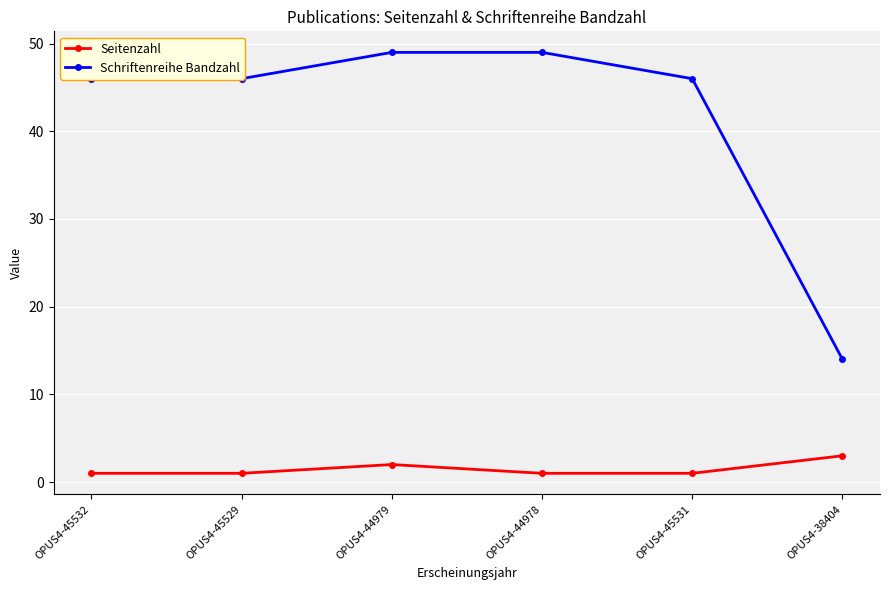

How many series are shown in this chart?

2